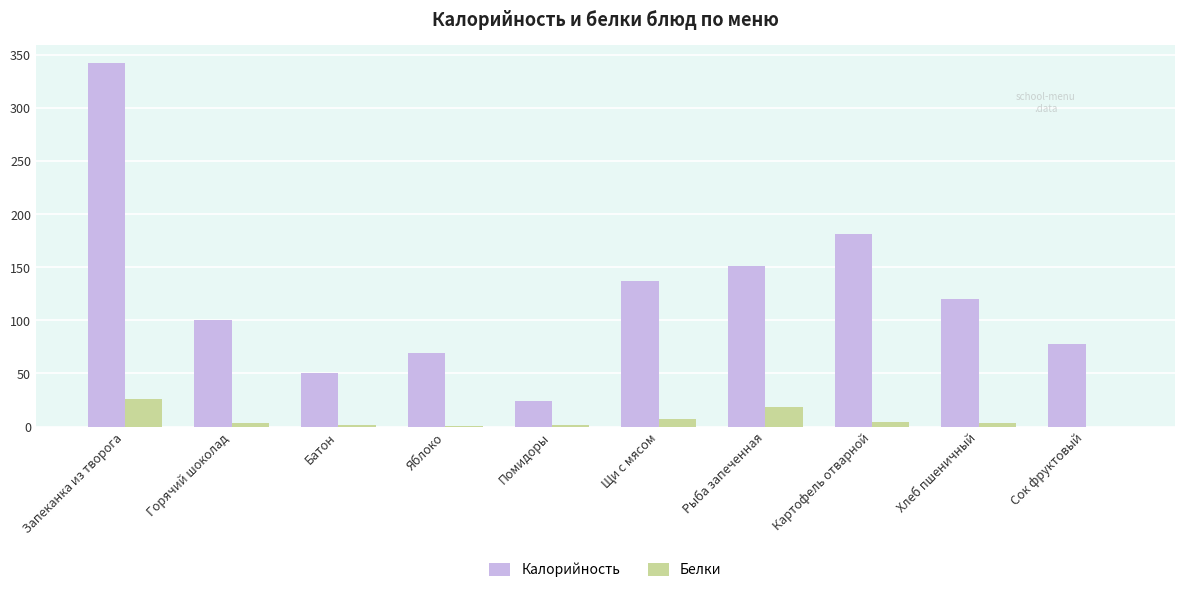

Which series changed the most between Запеканка из творога and Батон?

Калорийность